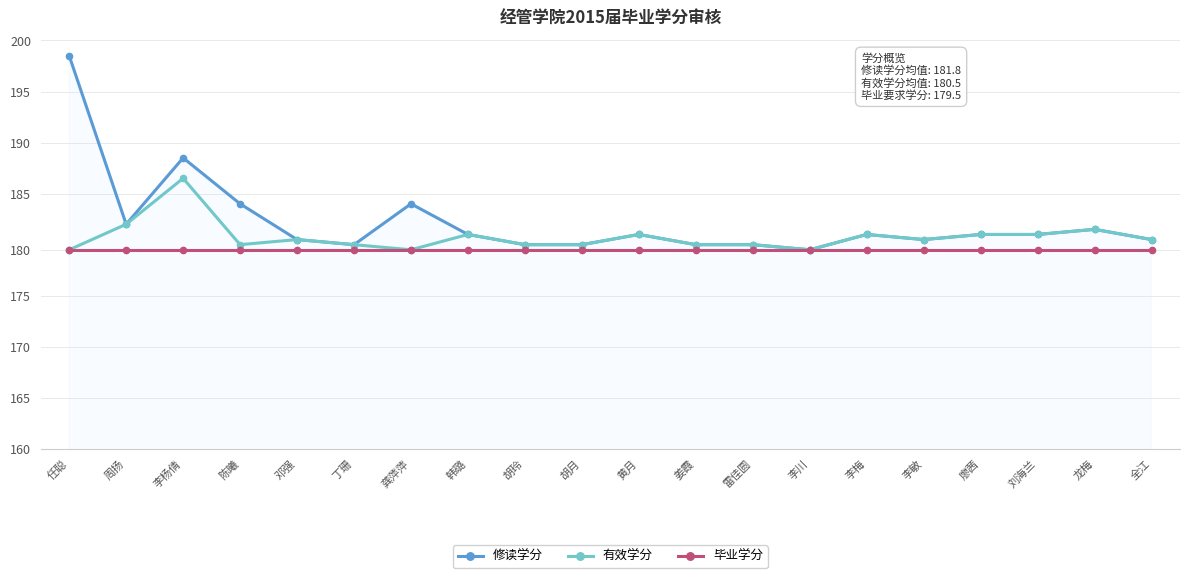

Does the chart have visible grid lines?

Yes